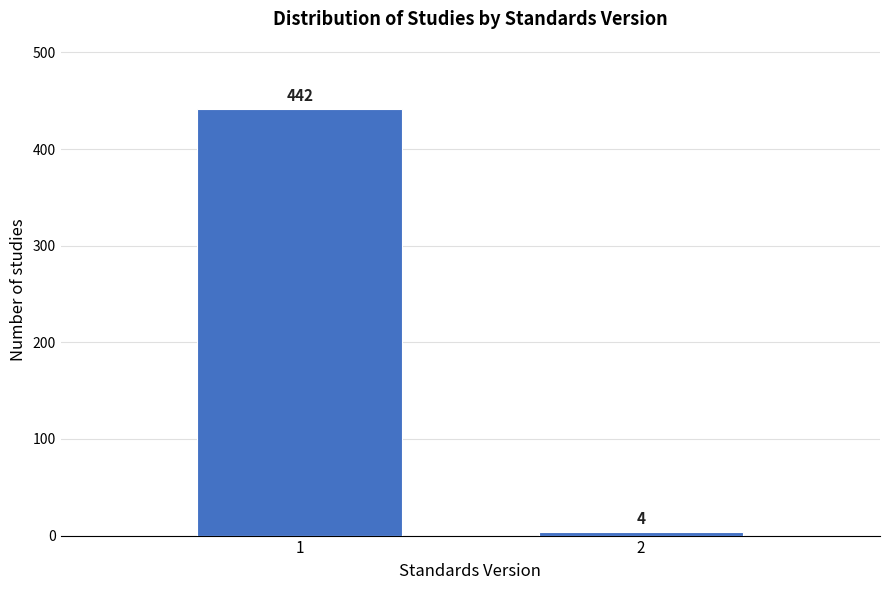

Reading left to right, list all the values displayed in this chart.

1=442	2=4